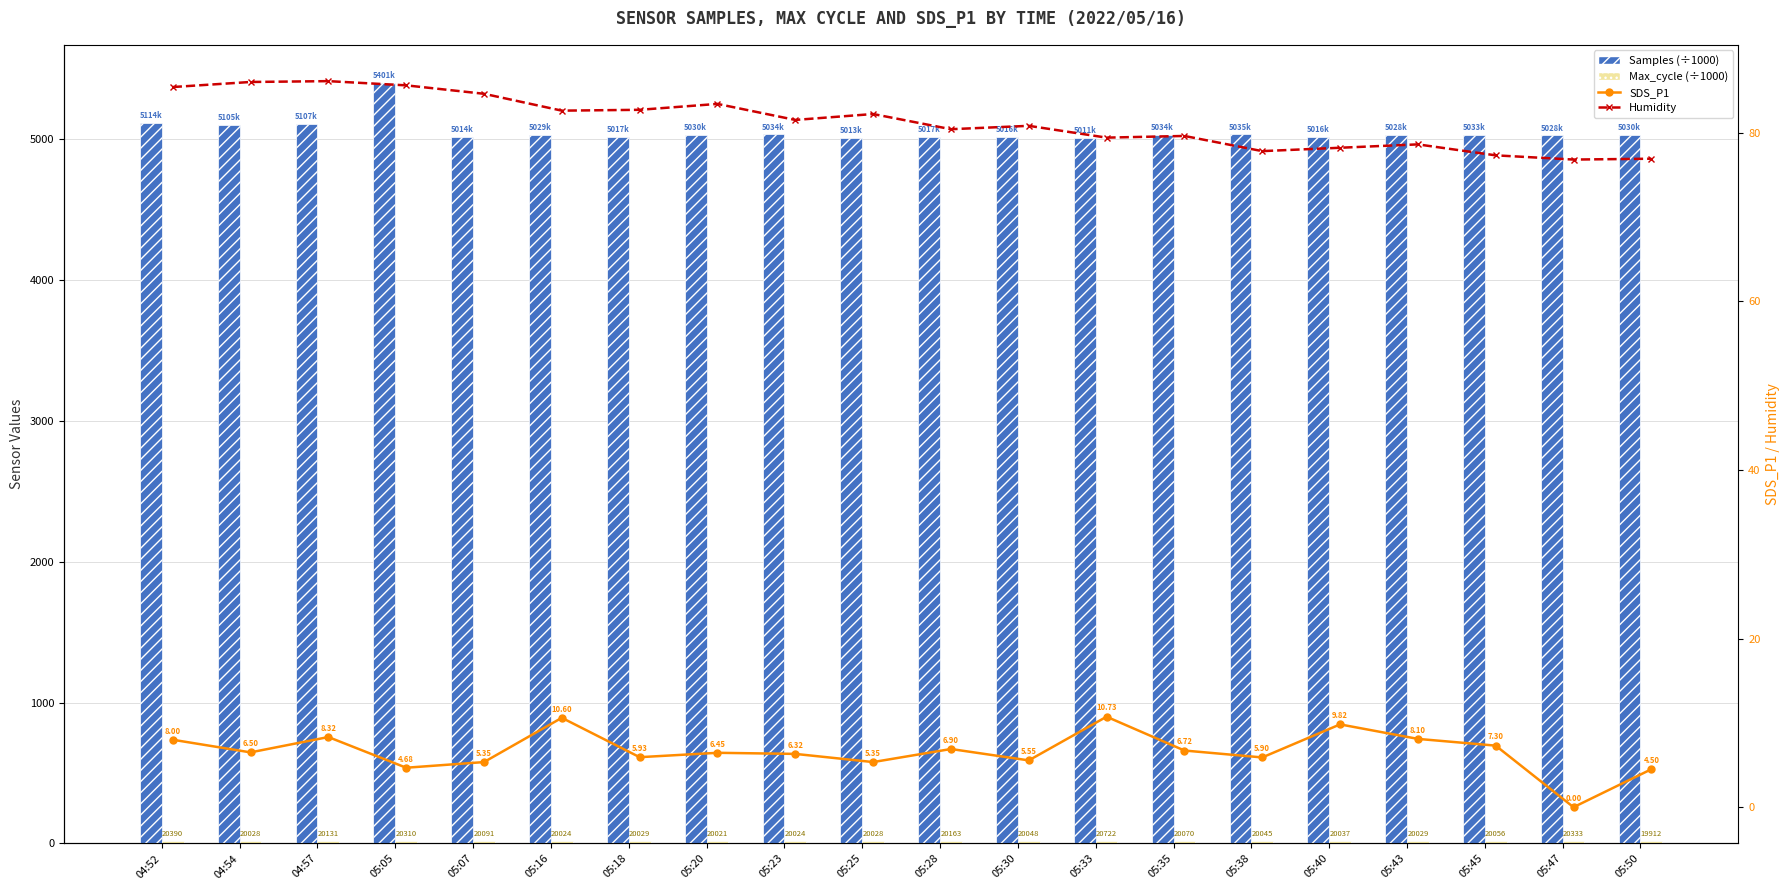

What is the label of the 1st bar from the right?

05:50